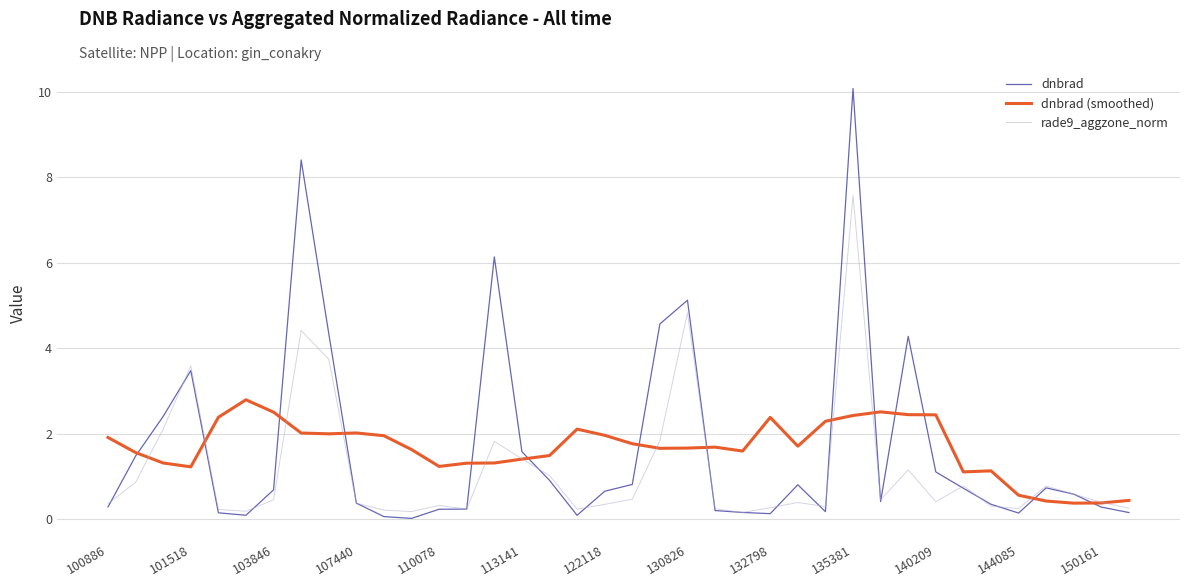

Rank the series by their maximum value, from lowest to highest.

dnbrad (smoothed), rade9_aggzone_norm, dnbrad